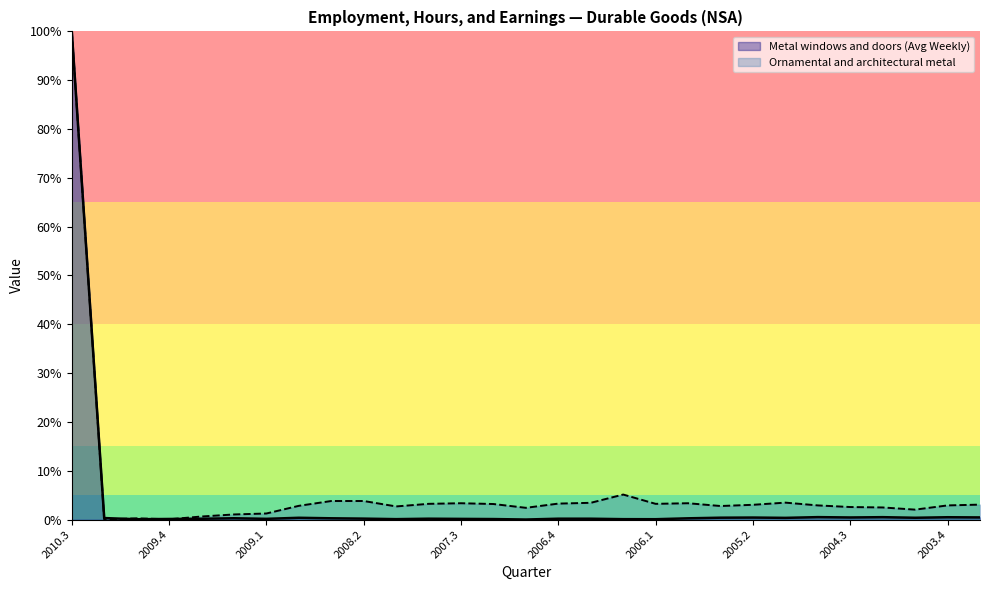

Which has a higher value, 2008.4 or 2010.1?

2008.4